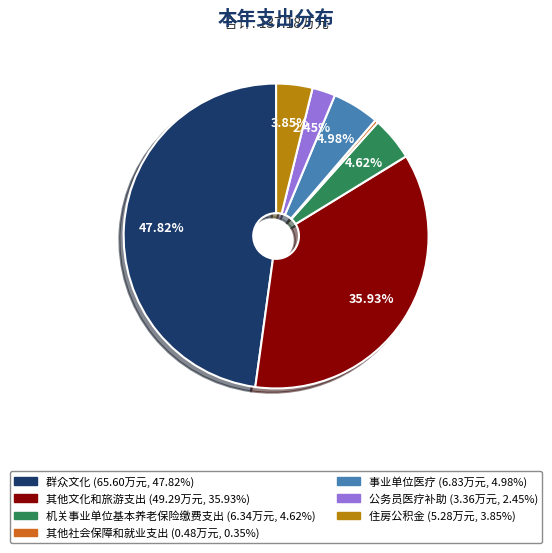

To the nearest percent, what is the difference between the largest and smallest slice percentages?

47%